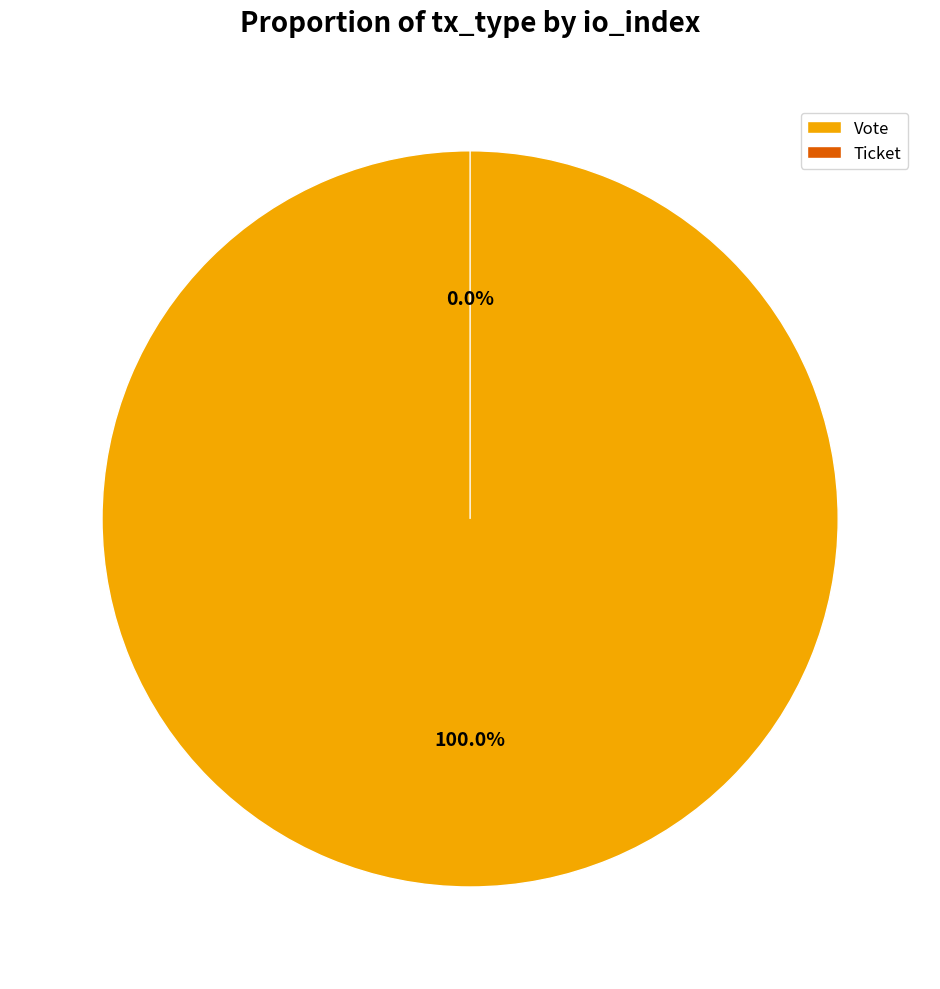

How many segments does this pie chart have?

2